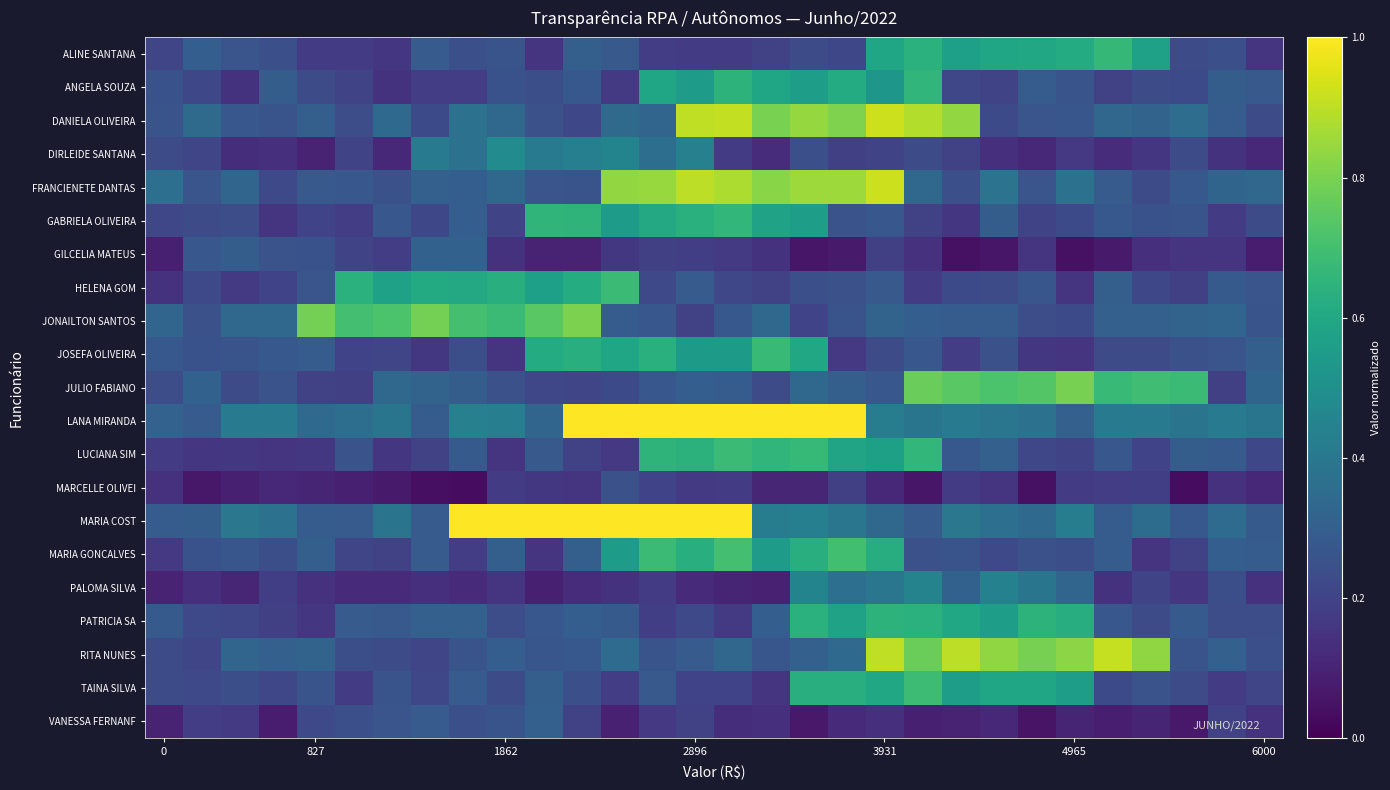

Reading left to right, extract all data points from this chart.

ALINE SANTANA: 0.2	0.3	0.3	0.2	0.2	0.2	0.2	0.3	0.2	0.3	0.2	0.3	0.3	0.2	0.2	0.2	0.2	0.2	0.2	0.6	0.6	0.6	0.6	0.6	0.6	0.7	0.6	0.2	0.2	0.2
ANGELA SOUZA: 0.3	0.2	0.1	0.3	0.2	0.2	0.1	0.2	0.2	0.3	0.2	0.3	0.2	0.6	0.6	0.6	0.6	0.6	0.6	0.5	0.7	0.2	0.2	0.3	0.3	0.2	0.2	0.2	0.3	0.3
DANIELA OLIVEIRA: 0.3	0.3	0.3	0.3	0.3	0.2	0.3	0.2	0.4	0.3	0.2	0.2	0.3	0.3	0.9	0.9	0.8	0.8	0.8	0.9	0.9	0.8	0.2	0.3	0.3	0.3	0.3	0.4	0.3	0.2
DIRLEIDE SANTANA: 0.2	0.2	0.1	0.1	0.1	0.2	0.1	0.4	0.4	0.5	0.4	0.4	0.5	0.4	0.4	0.2	0.1	0.2	0.2	0.2	0.2	0.2	0.1	0.1	0.2	0.1	0.2	0.2	0.1	0.1
FRANCIENETE DANTAS: 0.4	0.3	0.3	0.2	0.3	0.3	0.2	0.3	0.3	0.3	0.3	0.3	0.8	0.8	0.9	0.9	0.8	0.9	0.9	0.9	0.3	0.2	0.4	0.3	0.4	0.3	0.2	0.3	0.3	0.3
GABRIELA OLIVEIRA: 0.2	0.2	0.2	0.2	0.2	0.2	0.3	0.2	0.3	0.2	0.7	0.7	0.5	0.6	0.6	0.7	0.6	0.6	0.3	0.3	0.2	0.2	0.3	0.2	0.2	0.3	0.3	0.3	0.2	0.2
GILCELIA MATEUS: 0.1	0.3	0.3	0.3	0.3	0.2	0.2	0.3	0.3	0.1	0.1	0.1	0.2	0.2	0.2	0.2	0.1	0.1	0.1	0.2	0.1	0.0	0.1	0.2	0.0	0.1	0.1	0.2	0.1	0.1
HELENA GOM: 0.1	0.2	0.2	0.2	0.3	0.6	0.6	0.6	0.6	0.6	0.6	0.6	0.7	0.2	0.3	0.2	0.2	0.2	0.2	0.3	0.2	0.2	0.2	0.3	0.1	0.3	0.2	0.2	0.3	0.3
JONAILTON SANTOS: 0.3	0.2	0.3	0.3	0.8	0.7	0.7	0.8	0.7	0.7	0.7	0.8	0.3	0.3	0.2	0.3	0.3	0.2	0.3	0.3	0.3	0.3	0.3	0.2	0.2	0.3	0.3	0.3	0.3	0.3
JOSEFA OLIVEIRA: 0.3	0.3	0.3	0.3	0.3	0.2	0.2	0.2	0.2	0.2	0.6	0.6	0.6	0.6	0.5	0.5	0.7	0.6	0.2	0.2	0.3	0.2	0.2	0.2	0.2	0.2	0.2	0.2	0.3	0.3
JULIO FABIANO: 0.2	0.3	0.2	0.3	0.2	0.2	0.3	0.3	0.3	0.2	0.2	0.2	0.2	0.3	0.3	0.3	0.2	0.3	0.3	0.3	0.8	0.7	0.7	0.7	0.8	0.7	0.7	0.7	0.2	0.3
LANA MIRANDA: 0.3	0.3	0.4	0.4	0.3	0.4	0.4	0.3	0.4	0.4	0.3	1.0	1.0	1.0	1.0	1.0	1.0	1.0	1.0	0.4	0.4	0.4	0.4	0.4	0.3	0.4	0.4	0.4	0.4	0.4
LUCIANA SIM: 0.2	0.2	0.2	0.2	0.2	0.3	0.2	0.2	0.3	0.2	0.3	0.2	0.2	0.7	0.6	0.7	0.7	0.7	0.6	0.6	0.7	0.3	0.3	0.2	0.2	0.3	0.2	0.3	0.3	0.2
MARCELLE OLIVEI: 0.1	0.1	0.1	0.1	0.1	0.1	0.1	0.0	0.0	0.2	0.2	0.2	0.2	0.2	0.2	0.2	0.1	0.1	0.2	0.1	0.1	0.2	0.2	0.0	0.2	0.2	0.2	0.0	0.1	0.1
MARIA COST: 0.3	0.3	0.4	0.4	0.3	0.3	0.4	0.3	1.0	1.0	1.0	1.0	1.0	1.0	1.0	1.0	0.4	0.4	0.4	0.3	0.3	0.4	0.4	0.3	0.4	0.3	0.4	0.3	0.3	0.3
MARIA GONCALVES: 0.2	0.3	0.3	0.2	0.3	0.2	0.2	0.3	0.2	0.3	0.1	0.3	0.5	0.7	0.6	0.7	0.6	0.6	0.7	0.6	0.2	0.3	0.2	0.2	0.2	0.3	0.2	0.2	0.3	0.3
PALOMA SILVA: 0.1	0.1	0.1	0.2	0.1	0.1	0.1	0.1	0.1	0.2	0.1	0.1	0.1	0.2	0.1	0.1	0.1	0.4	0.4	0.4	0.4	0.3	0.4	0.4	0.3	0.1	0.2	0.2	0.2	0.1
PATRICIA SA: 0.3	0.2	0.2	0.2	0.2	0.3	0.3	0.3	0.3	0.2	0.3	0.3	0.3	0.2	0.2	0.2	0.3	0.6	0.6	0.6	0.6	0.6	0.6	0.6	0.6	0.3	0.2	0.3	0.2	0.2
RITA NUNES: 0.2	0.2	0.3	0.3	0.3	0.2	0.2	0.2	0.3	0.3	0.3	0.3	0.4	0.3	0.3	0.3	0.3	0.3	0.3	0.9	0.8	0.9	0.8	0.8	0.8	0.9	0.8	0.3	0.3	0.2
TAINA SILVA: 0.2	0.2	0.2	0.2	0.3	0.2	0.3	0.2	0.3	0.2	0.3	0.2	0.2	0.3	0.2	0.2	0.2	0.6	0.6	0.6	0.7	0.6	0.6	0.6	0.6	0.2	0.3	0.2	0.2	0.2
VANESSA FERNANF: 0.1	0.2	0.2	0.1	0.2	0.2	0.3	0.3	0.2	0.3	0.3	0.2	0.1	0.2	0.2	0.1	0.1	0.1	0.1	0.1	0.1	0.1	0.1	0.1	0.1	0.1	0.1	0.1	0.2	0.1